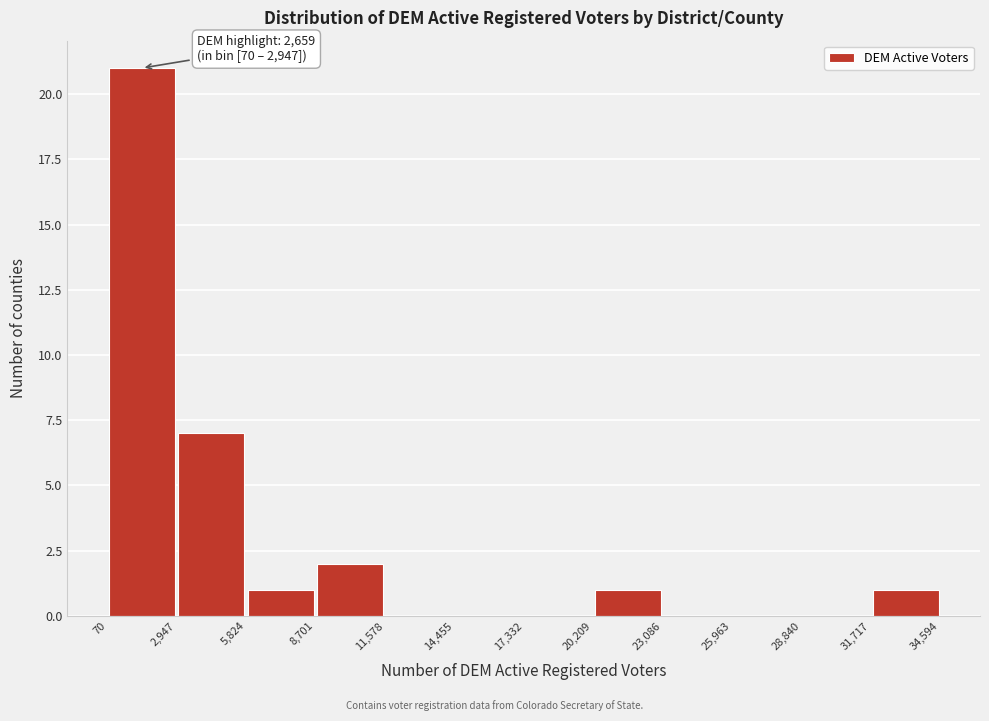

Over which range of the x-axis is the bar tallest?

70 to 2,947